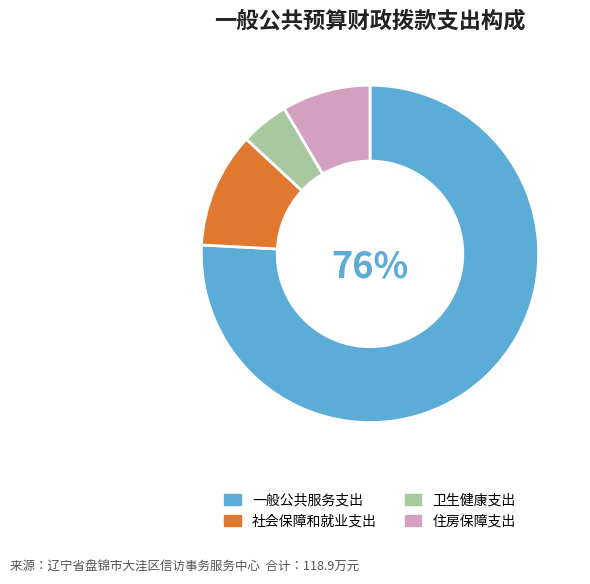

Count the number of slices in the pie.

4